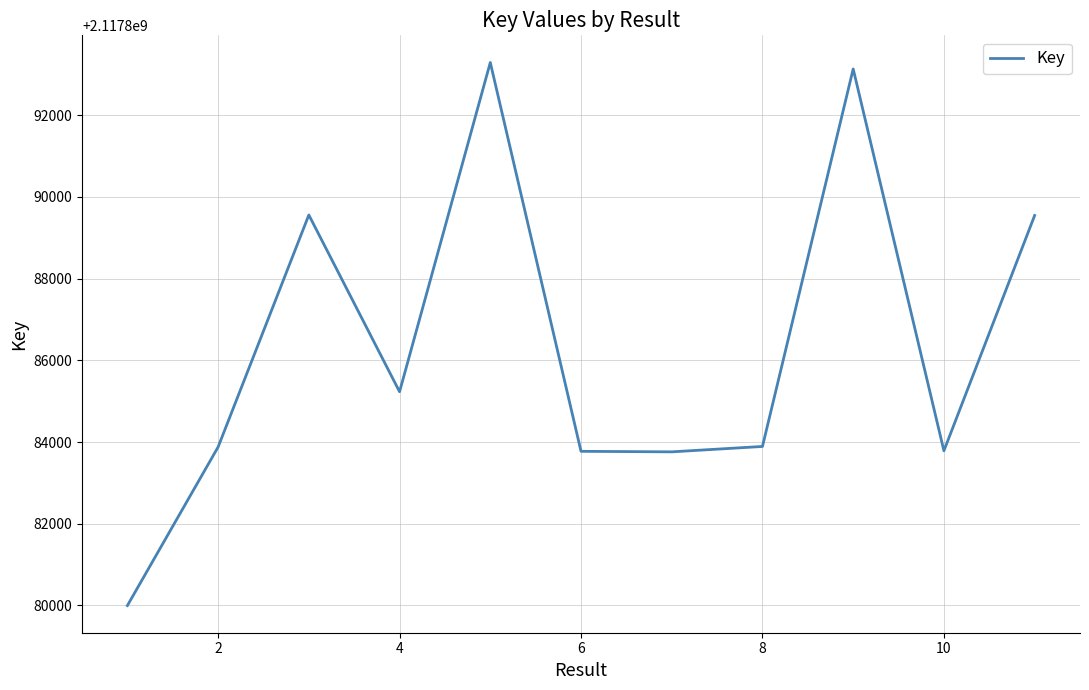

What is the greatest value displayed?

2117893289